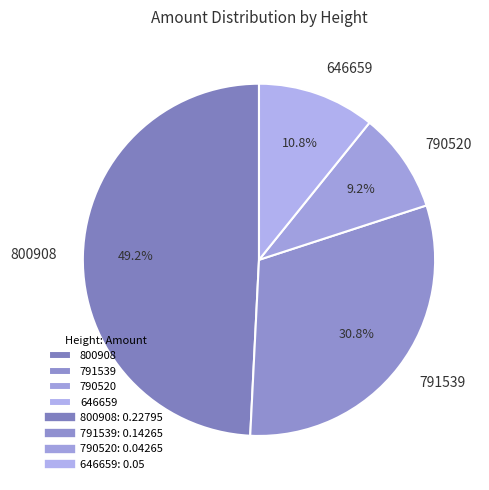

The 791539 slice represents 31% of the pie. True or false?

True